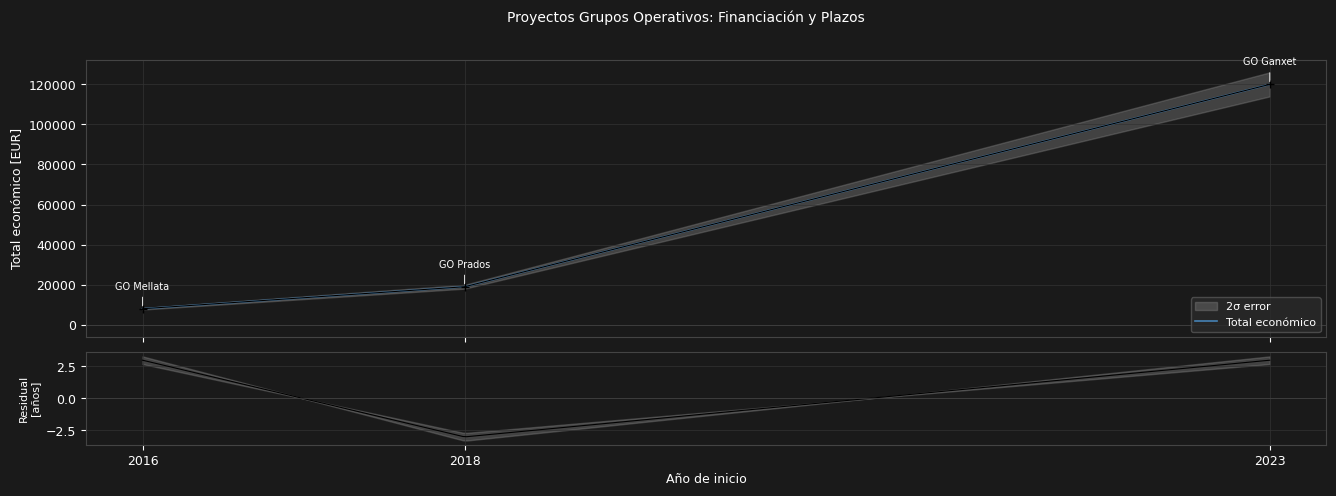

True or false: the data shows 29353 at 2018.

False